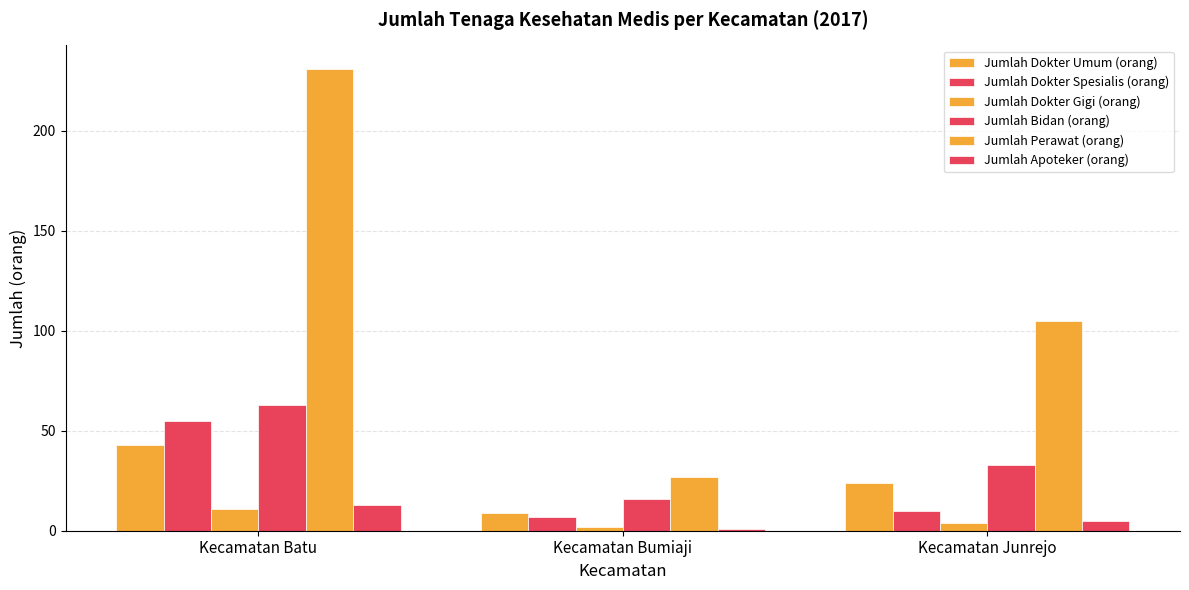

List the series in order of their peak value, lowest first.

Jumlah Dokter Gigi (orang), Jumlah Apoteker (orang), Jumlah Dokter Umum (orang), Jumlah Dokter Spesialis (orang), Jumlah Bidan (orang), Jumlah Perawat (orang)